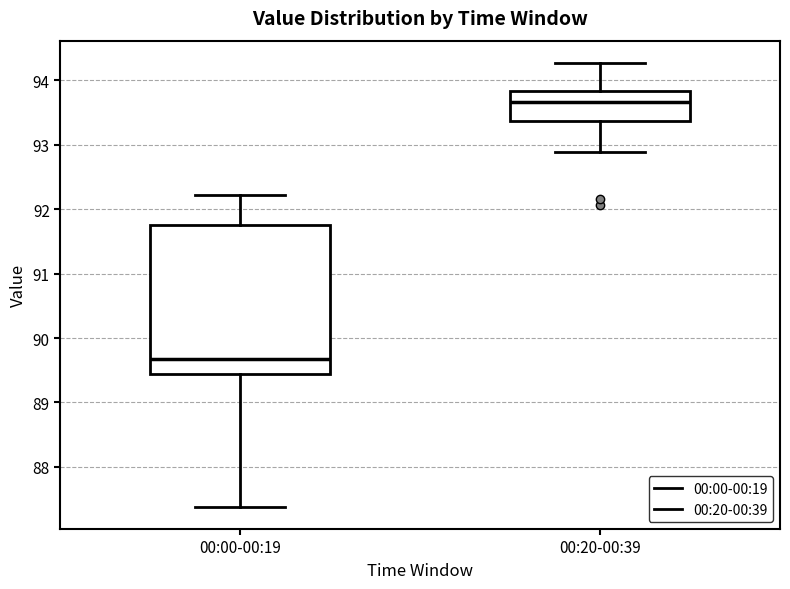

Comparing the boxes themselves (not the whiskers), which one is the tallest?

00:00-00:19